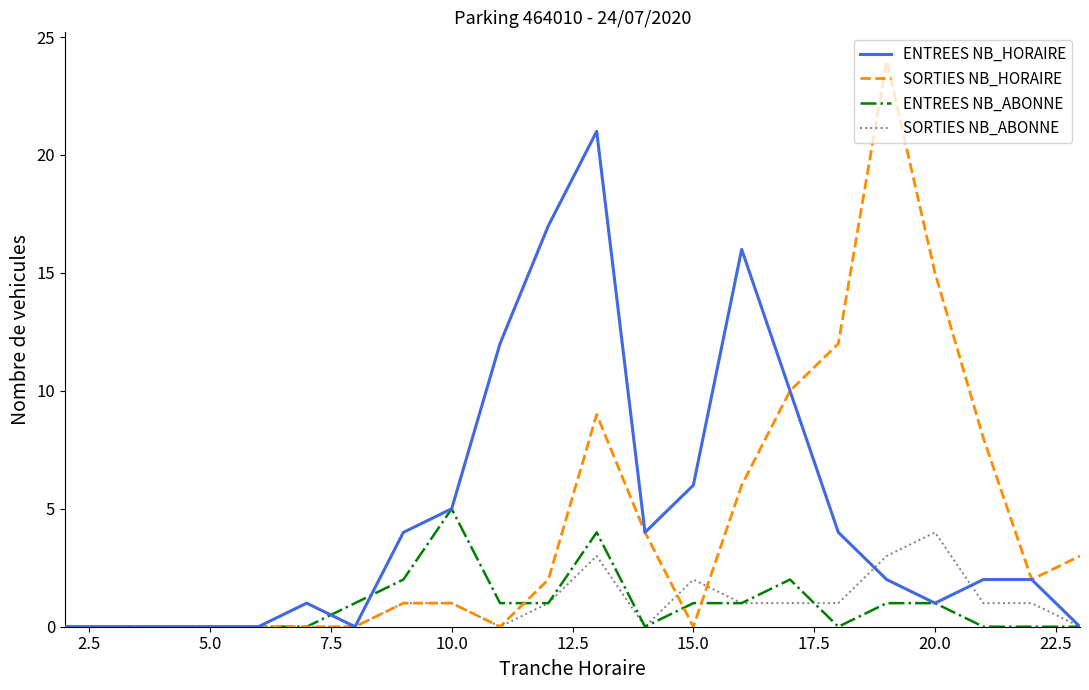

Which series has the widest spread of values?

SORTIES NB_HORAIRE